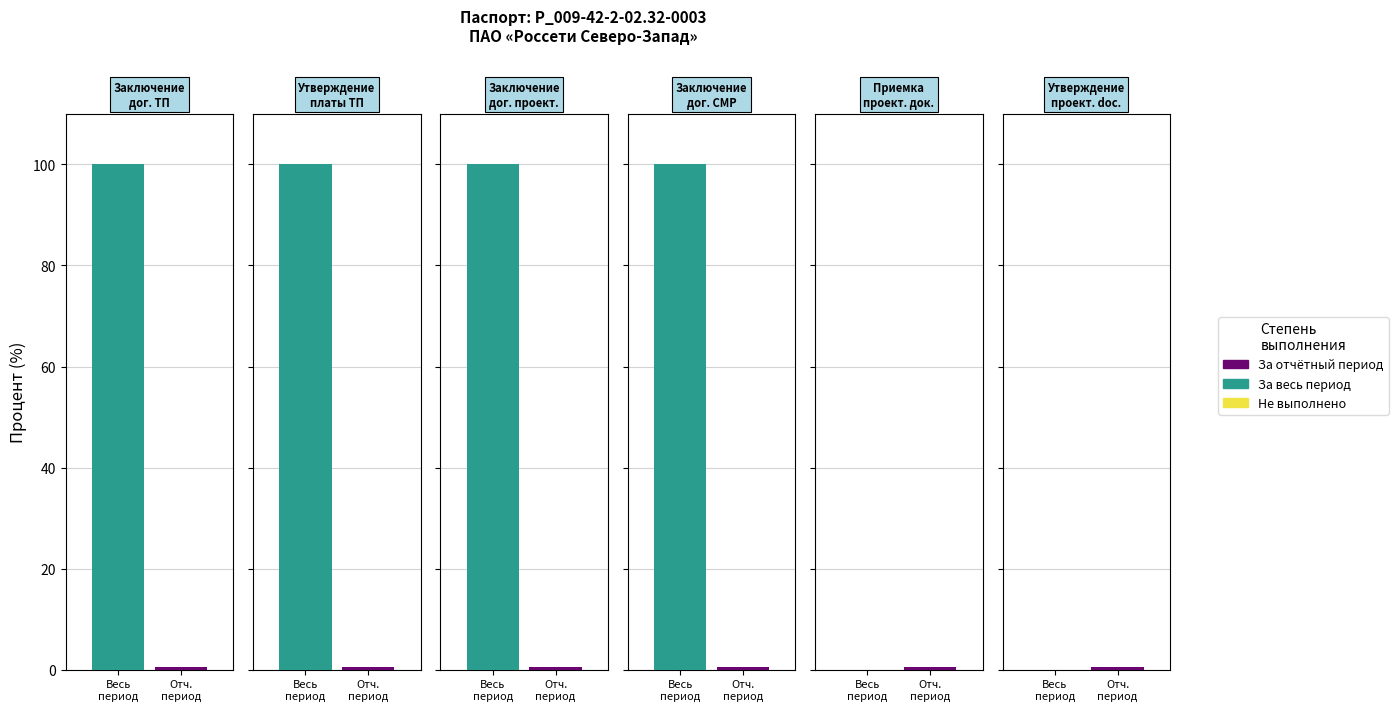

Is it true that Процент исполнения за весь период equals 0 at 4?

True